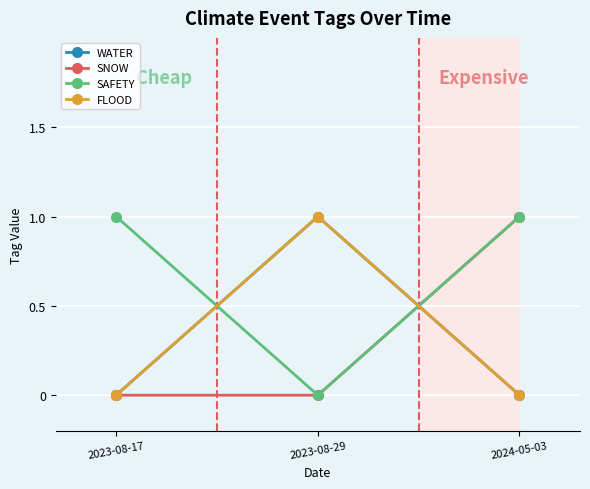

Reading left to right, transcribe all the data shown in this chart.

WATER: 0	1	0
SNOW: 0	0	1
SAFETY: 1	0	1
FLOOD: 0	1	0